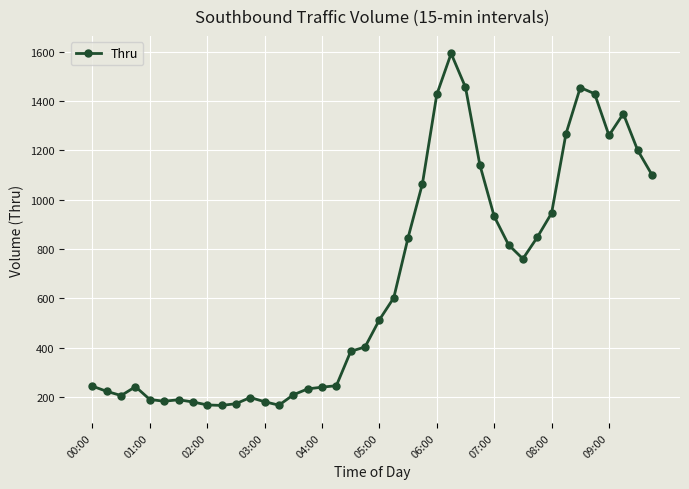

What is the greatest value displayed?

1592